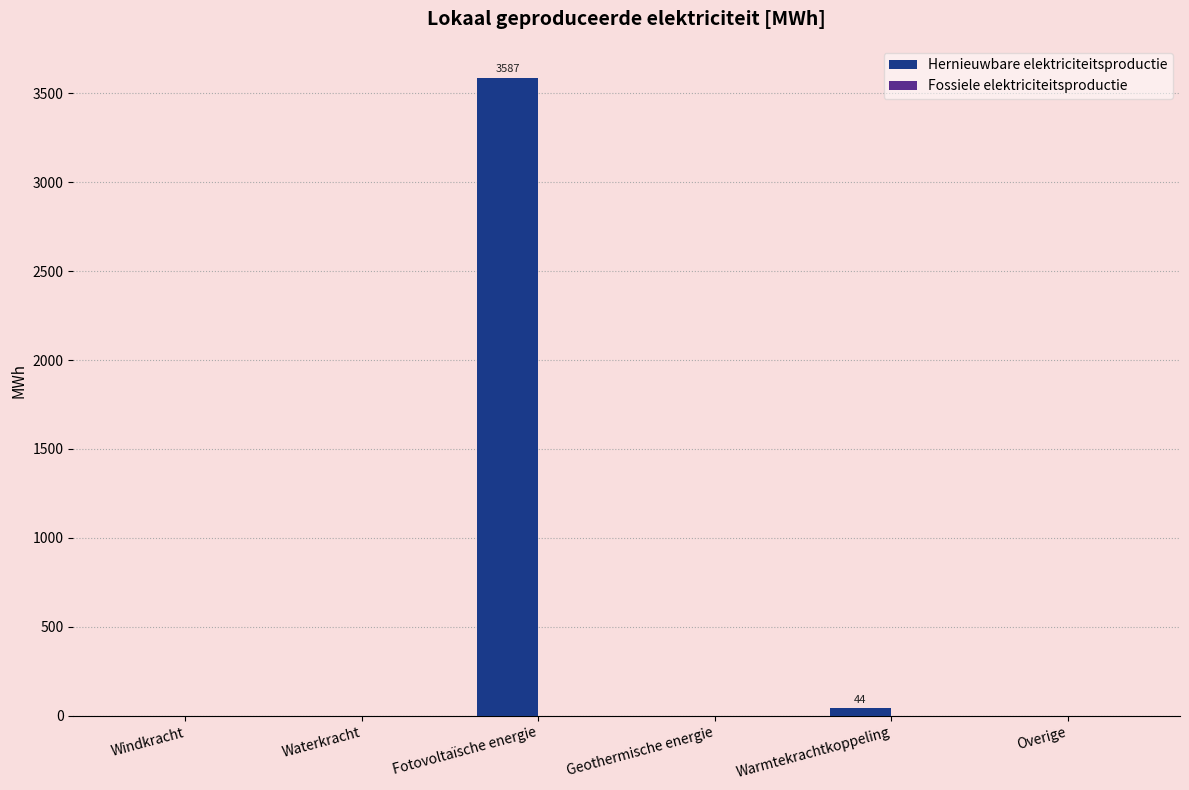

How many data points does each series have?

6